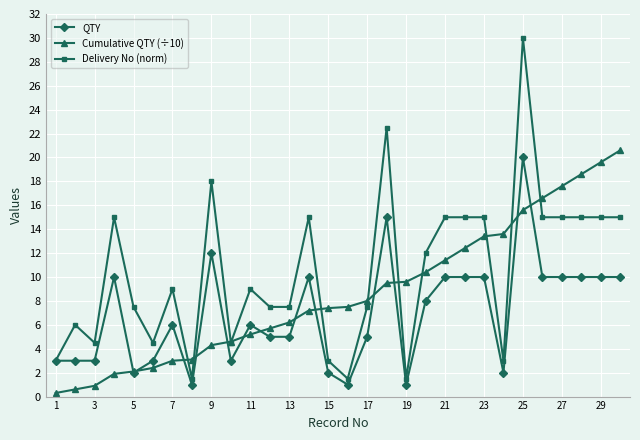

What are all the series names shown in the legend?

QTY, Cumulative QTY (÷10), Delivery No (norm)